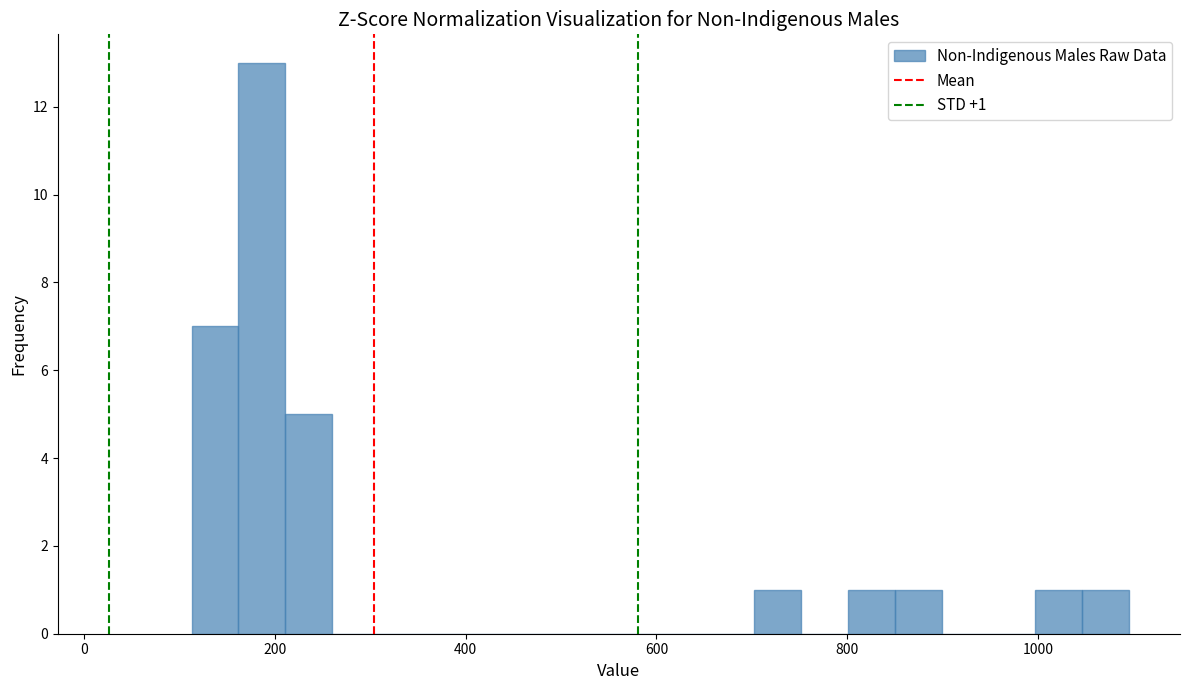

Around what value on the x-axis is the tallest bar? Give the approximate position of its centre, as read against the axis.

180